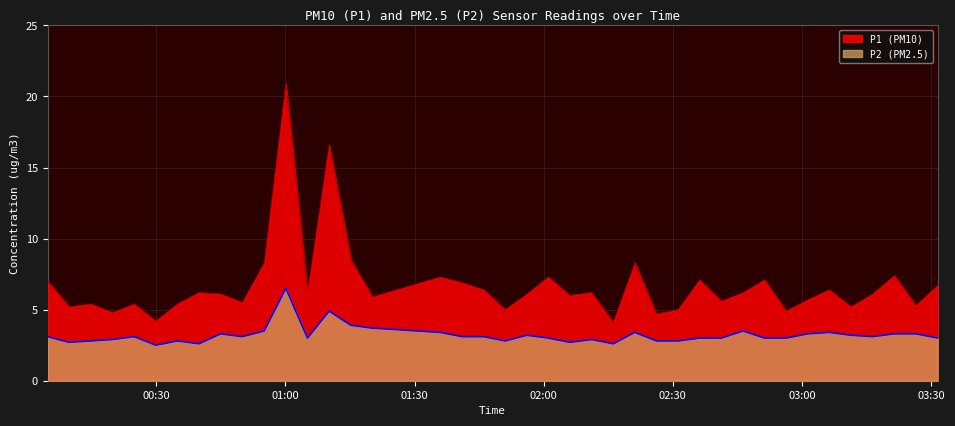

True or false: P2 has a value of 5.1 at 2023-07-20T01:05:09.

False